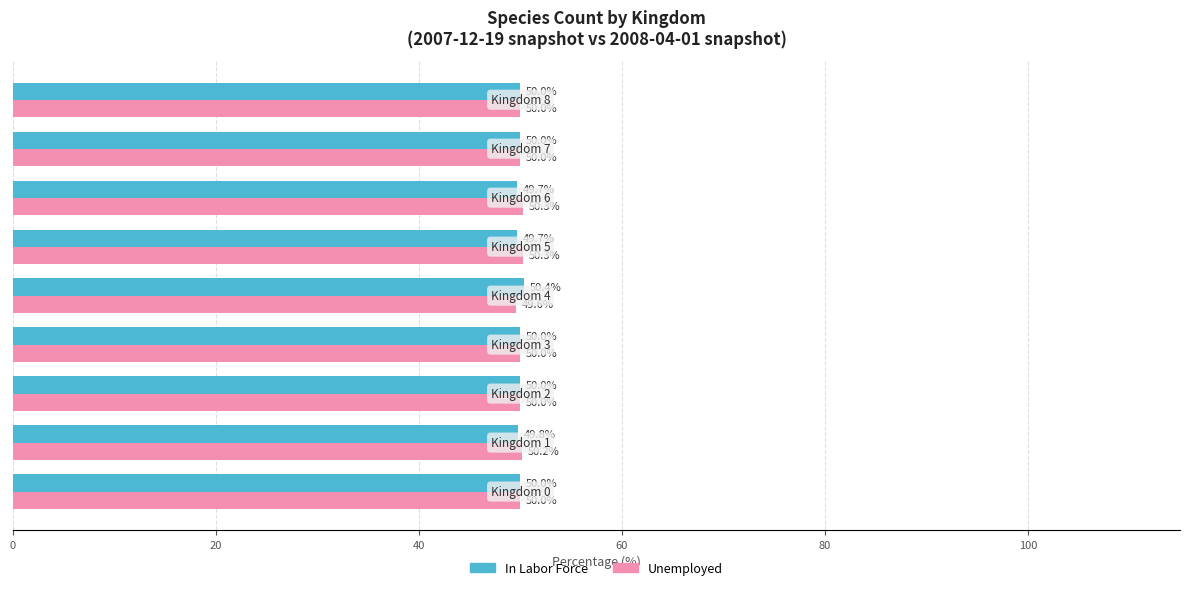

List the series in order of their overall mean, lowest first.

In Labor Force, Unemployed